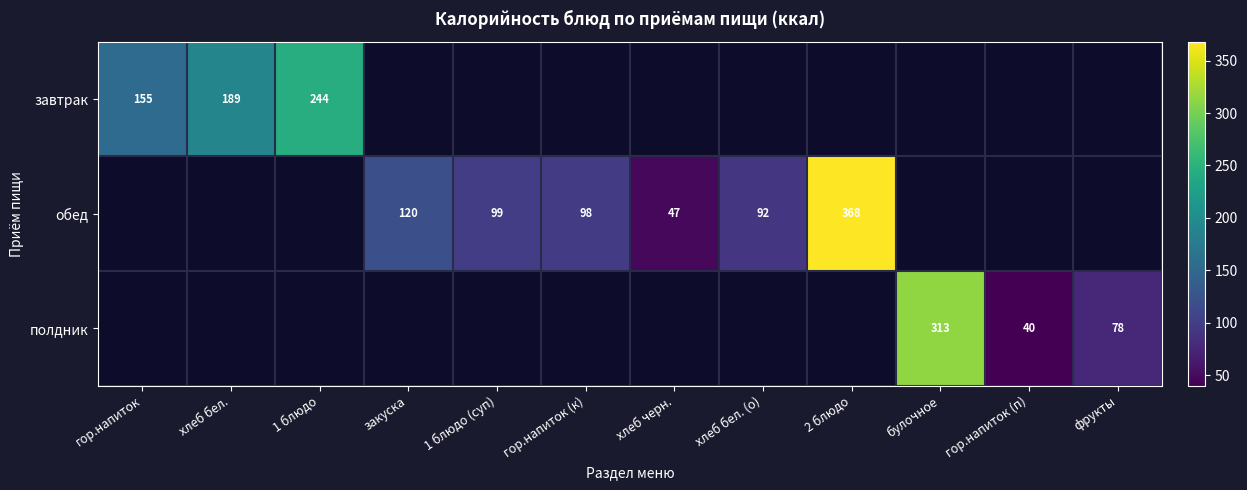

The value of завтрак at хлеб бел. is 80. True or false?

False